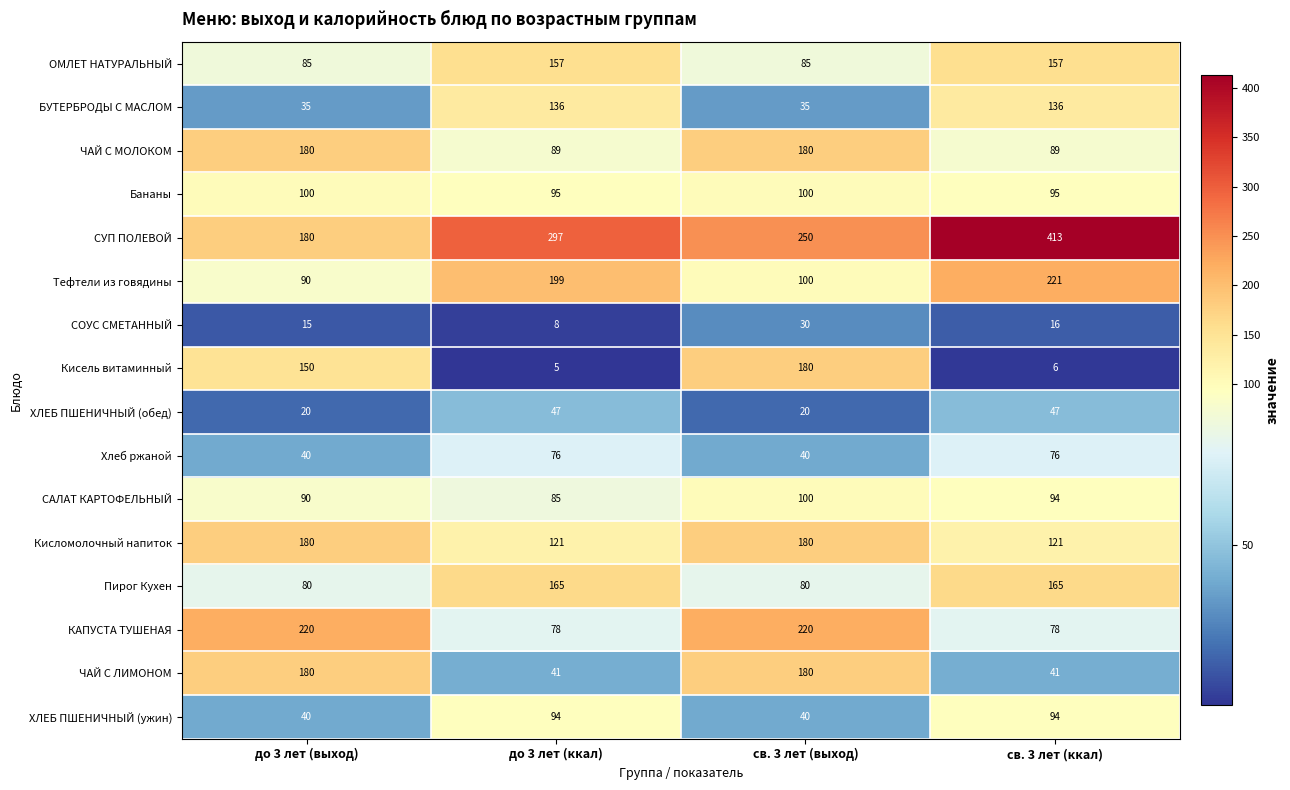

What is the difference between the highest and lowest values at до 3 лет (ккал)?

292